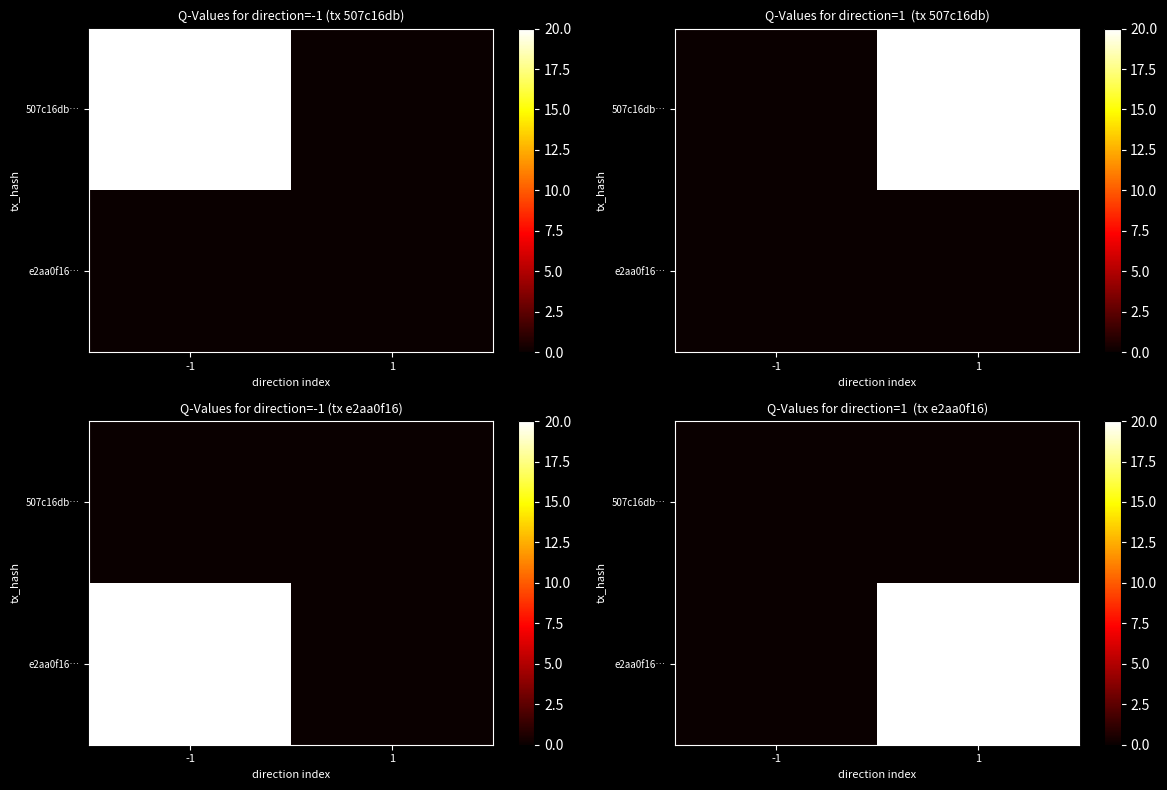

Which has a higher value, -1 or 1?

-1